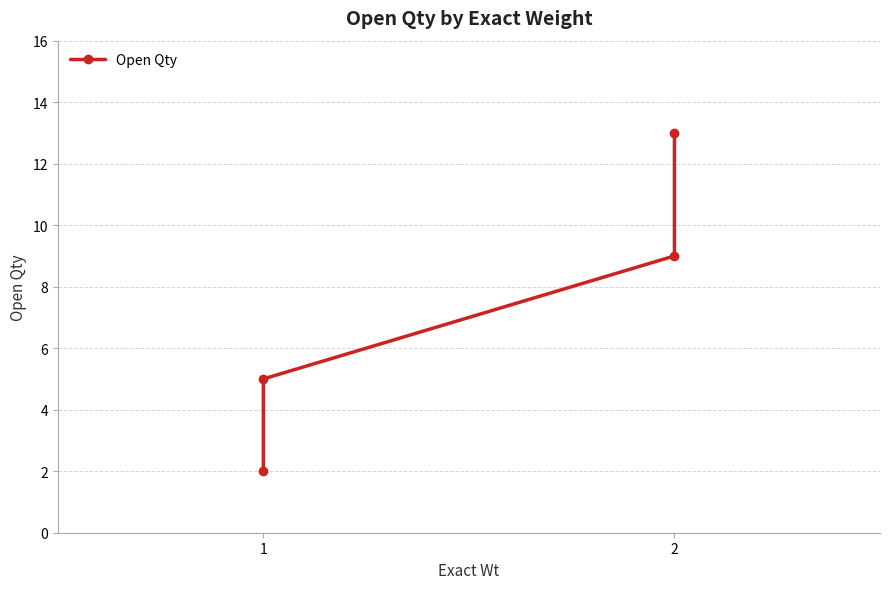

True or false: the data has more than 0 interior local peaks.

False